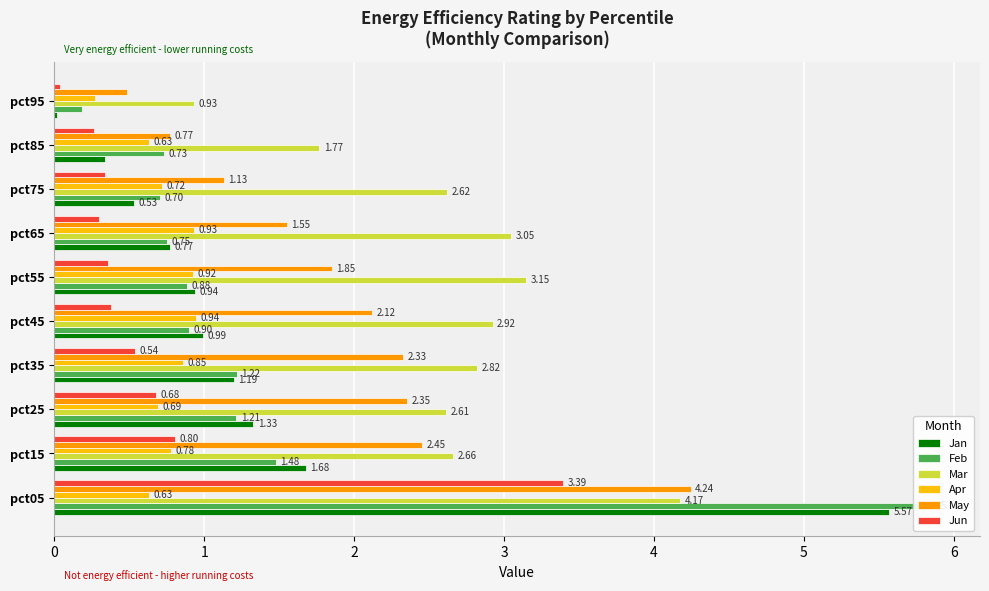

How many bars are there in total?

60